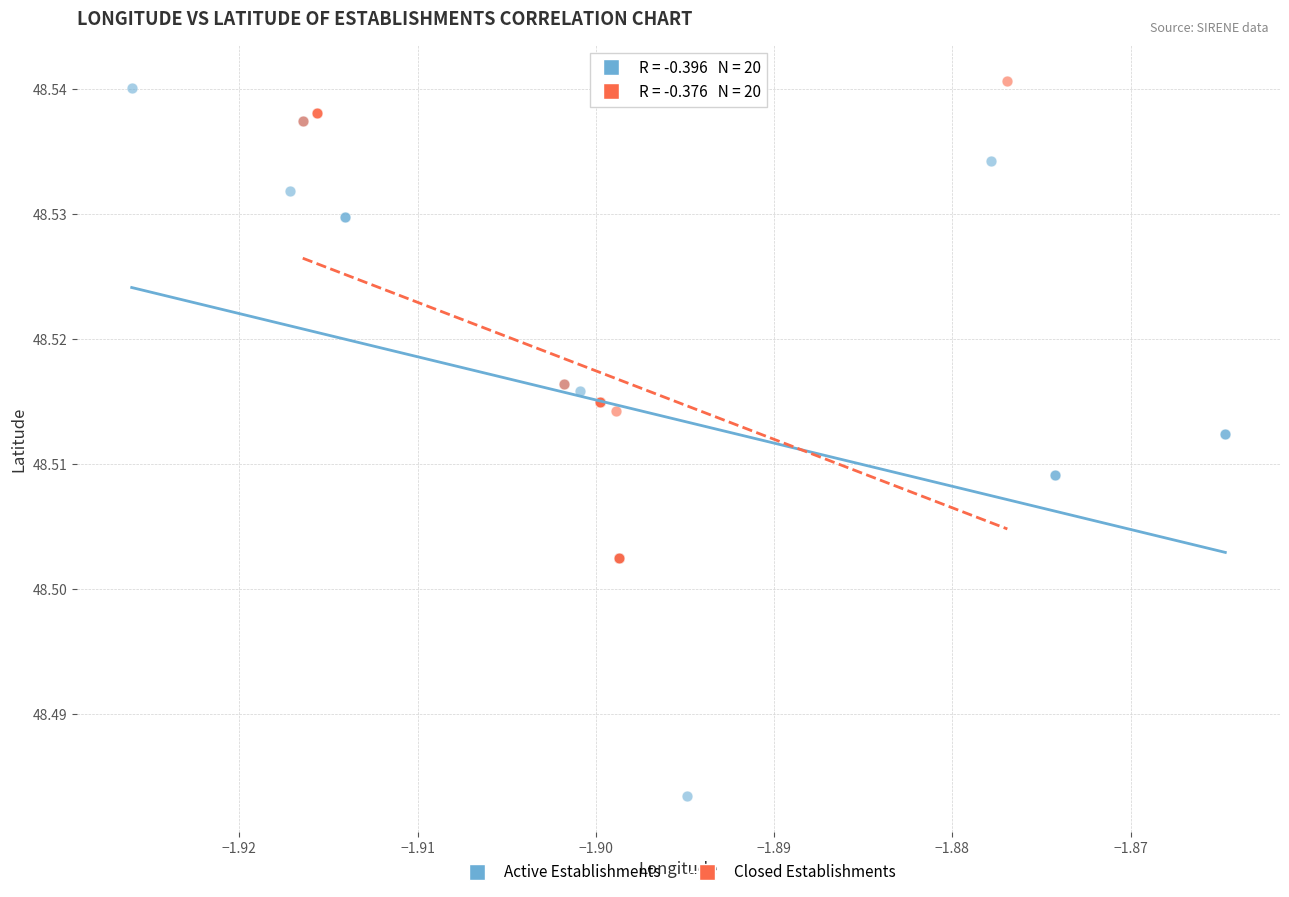

Which series has the largest Y range (max minus min)?

Active Establishments